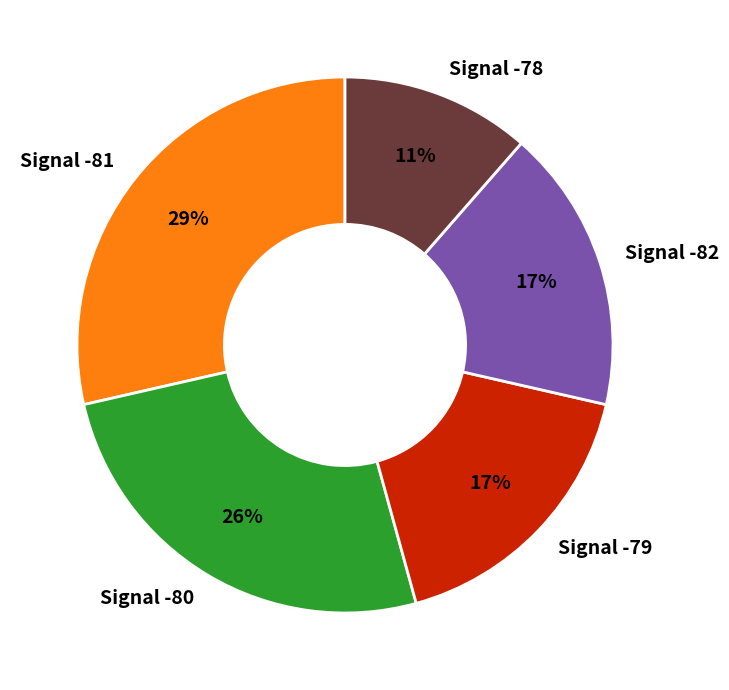

To the nearest percent, what portion does Signal -82 represent?

17%